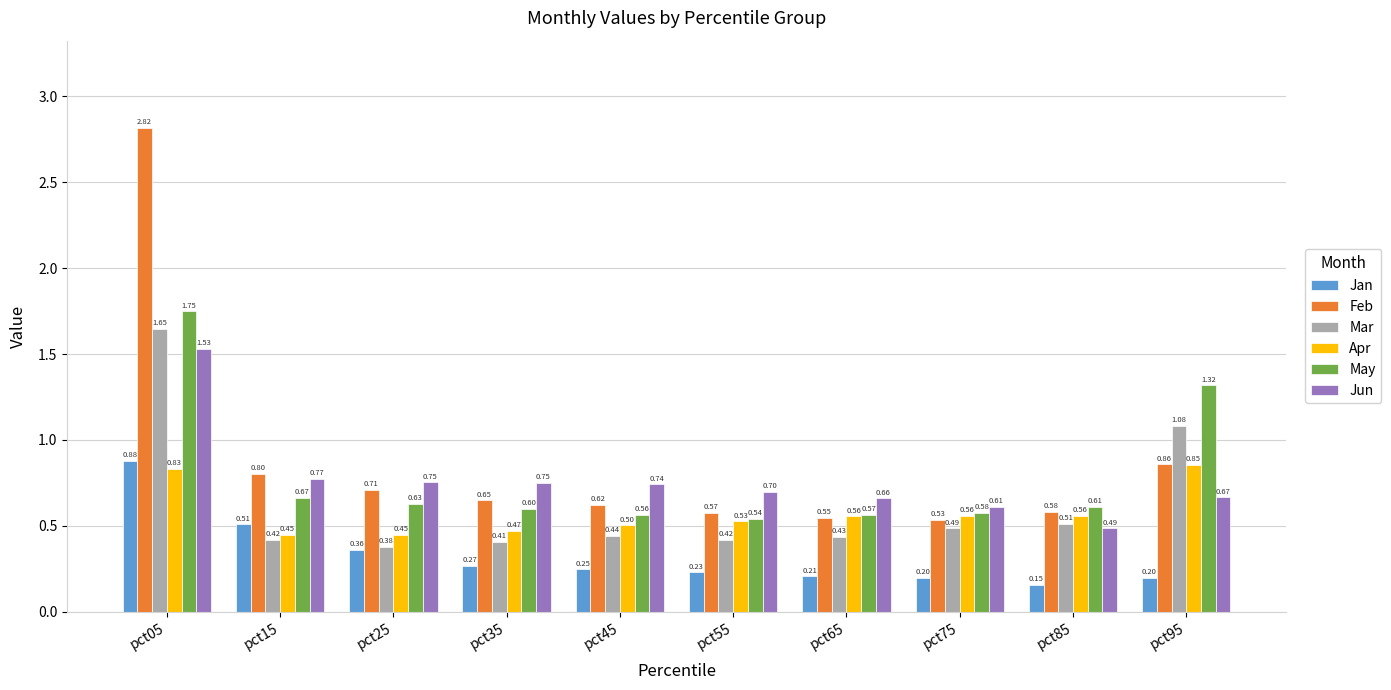

What is the total value across all series at pct35?

3.1